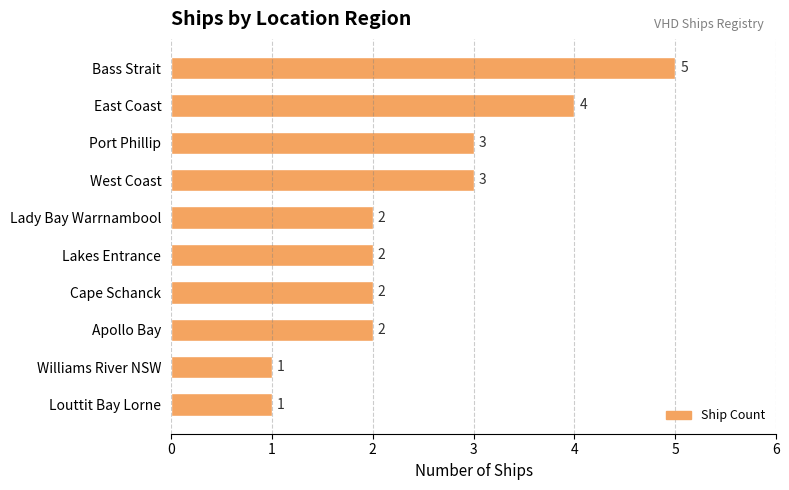

Count the values in the range 2 to 3.

6